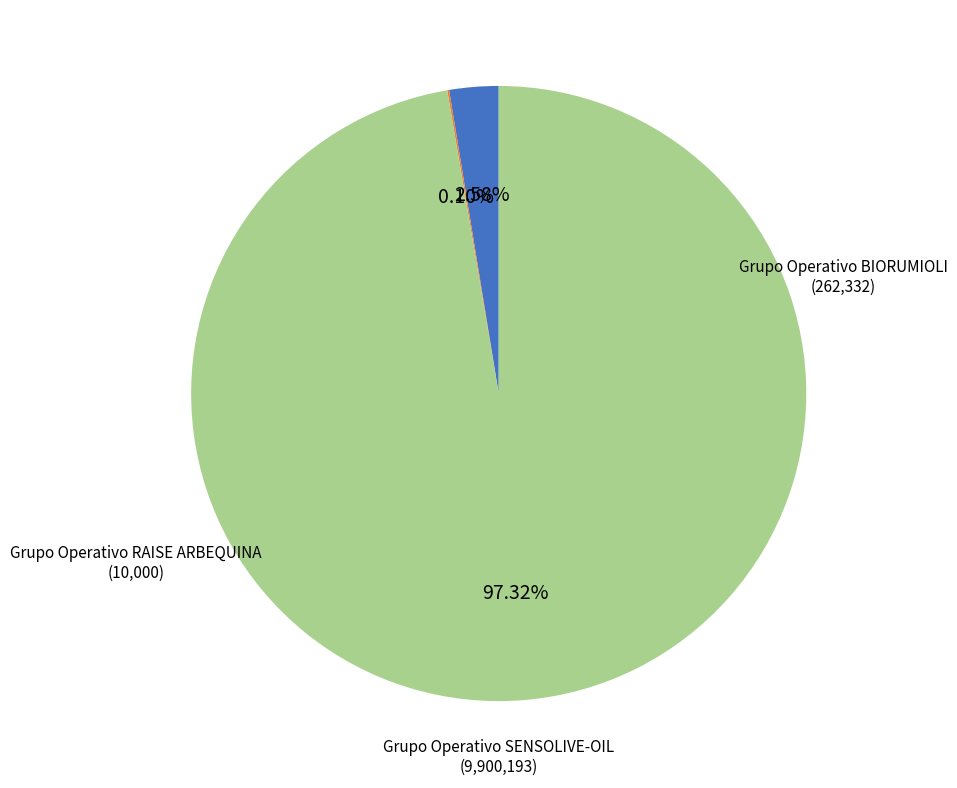

Count the number of slices in the pie.

3